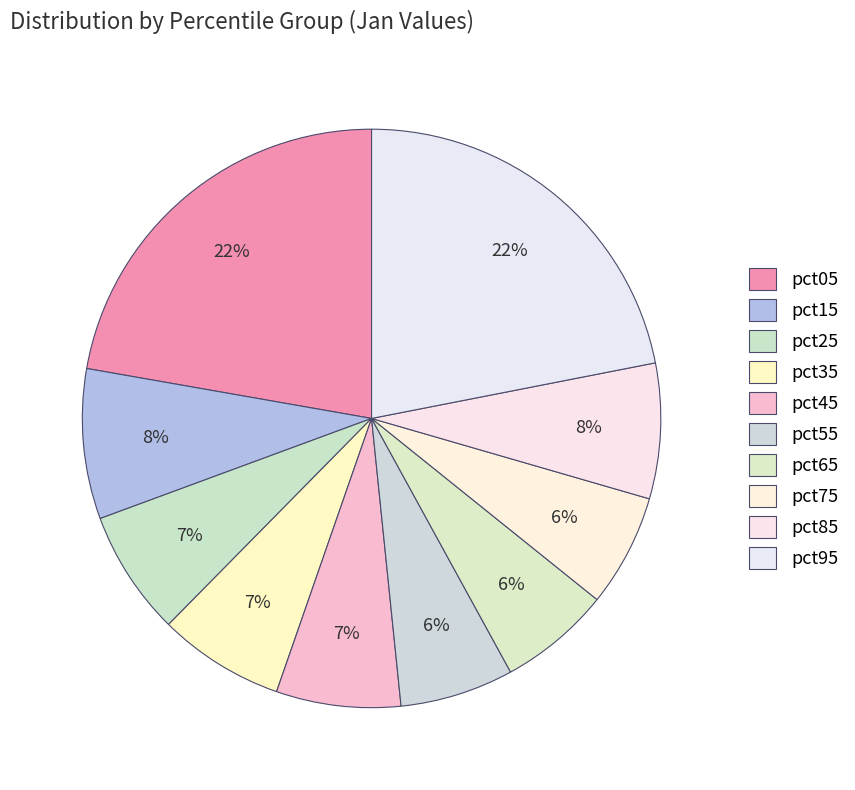

Is there a majority slice in this chart?

No